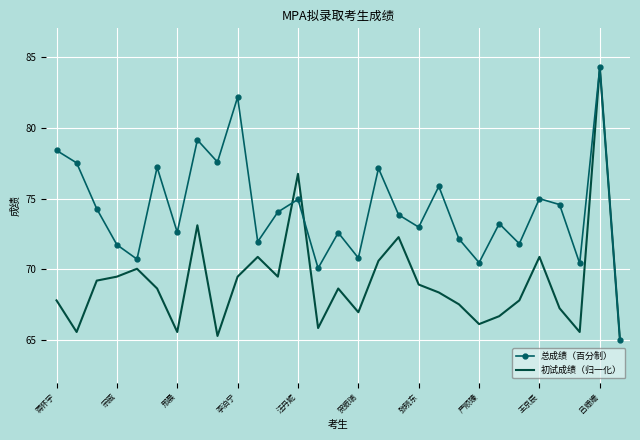

Which series has the largest total across all categories?

总成绩（百分制）